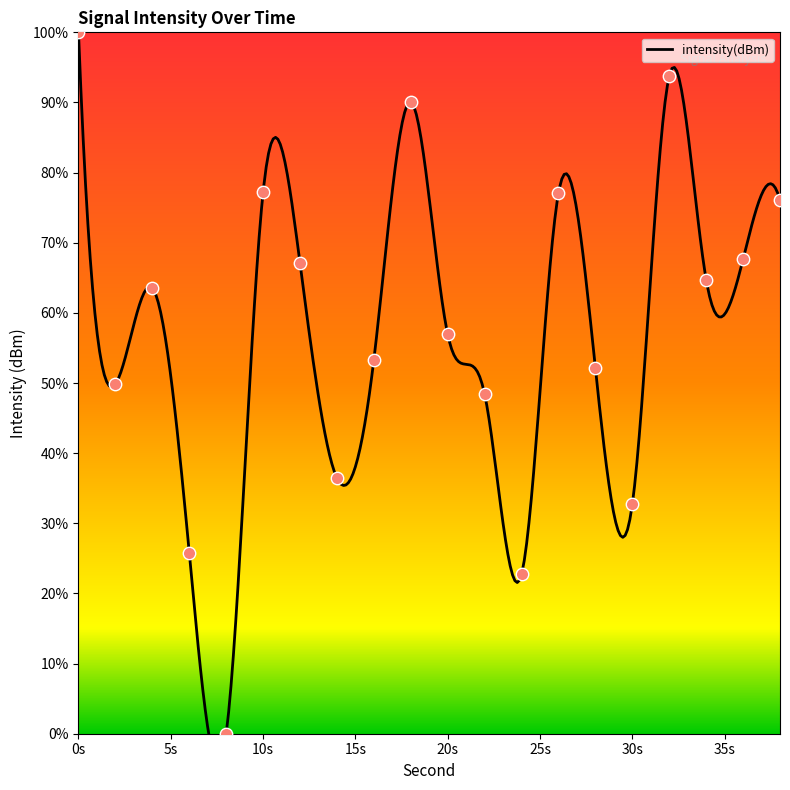

What is the ratio of the value at 10 to the value at 36?

1.1